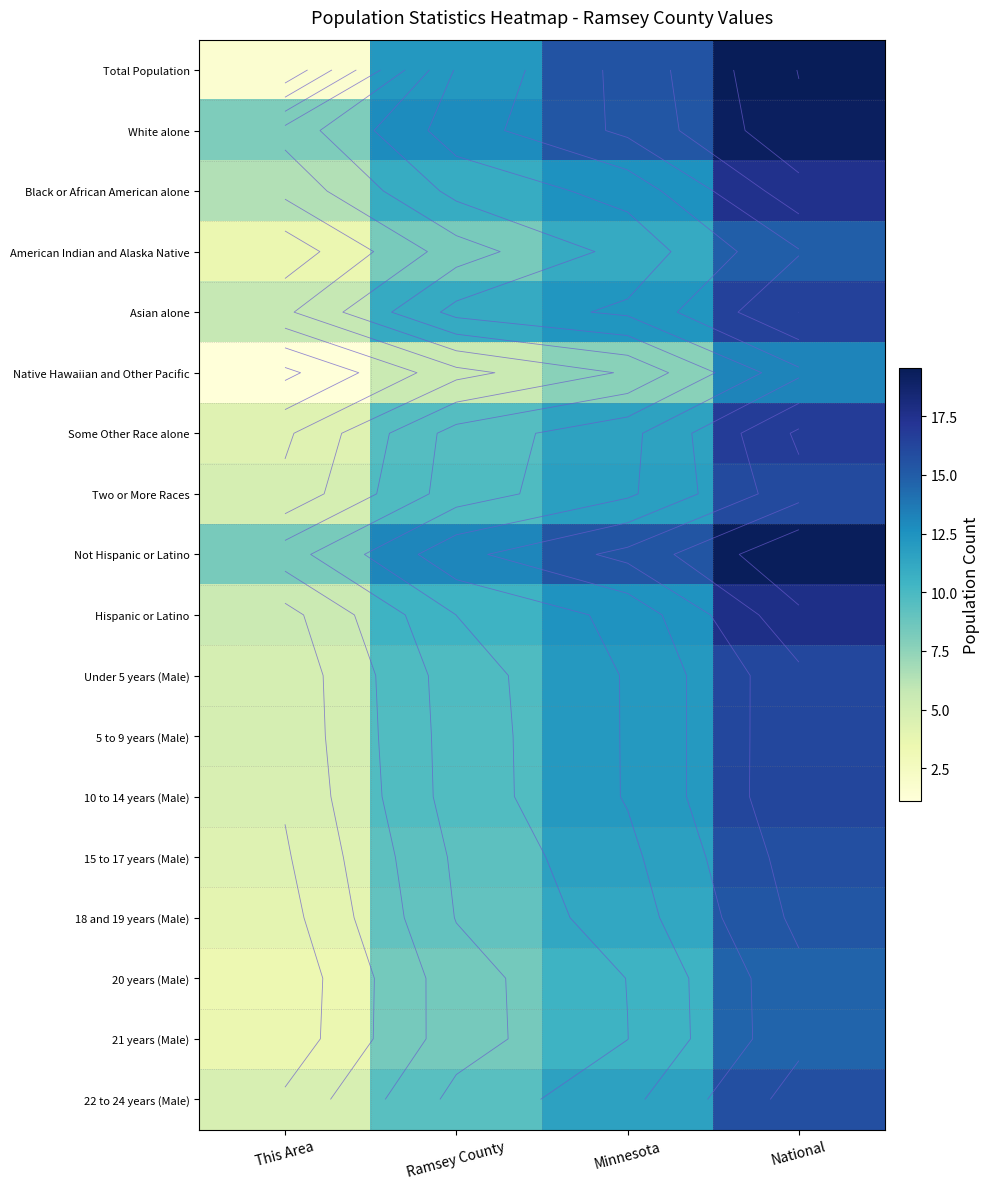

At which category does the chart reach its peak across all series?

National